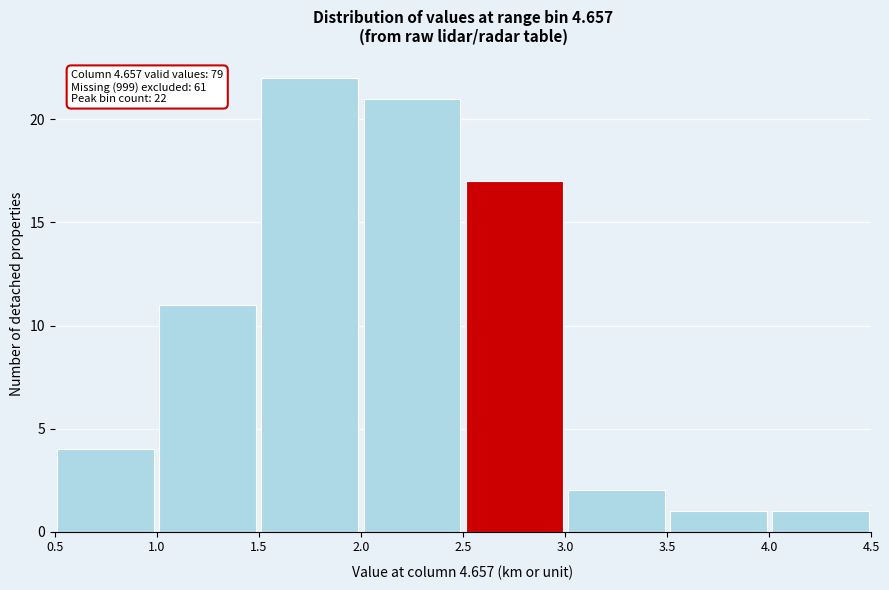

Over which range of the x-axis is the bar tallest?

1.5 to 2.0